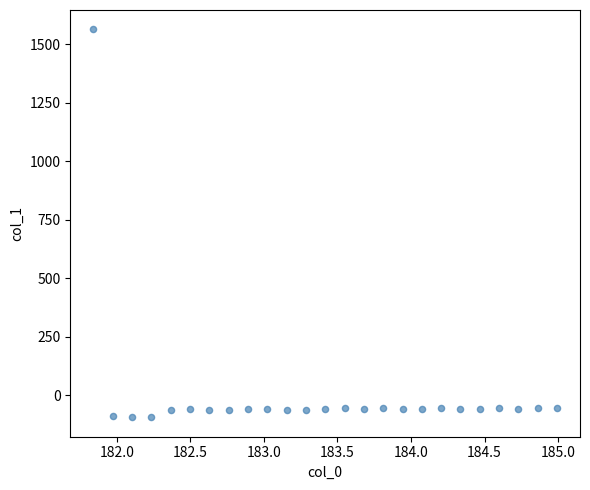

What is the range of Y values (max minus min)?

1655.5